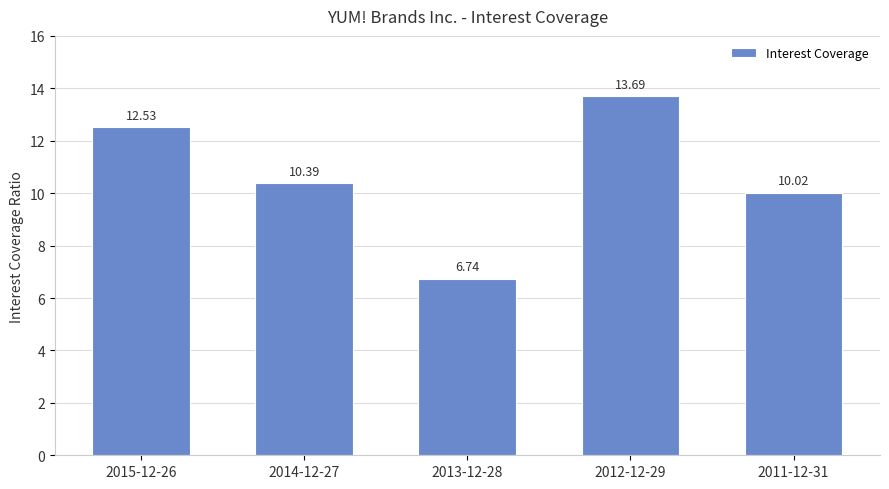

What is the average value?

10.7